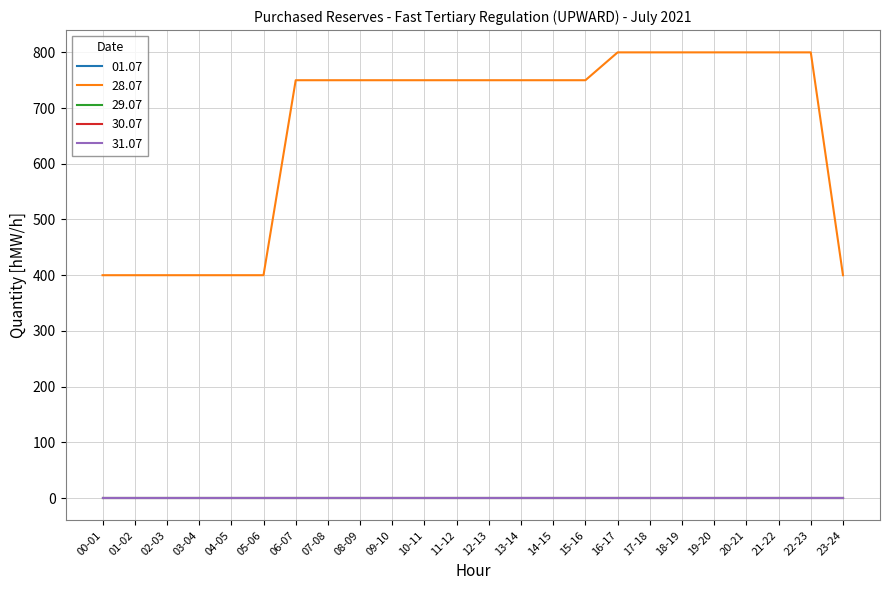

What position from the left is 11-12?

12